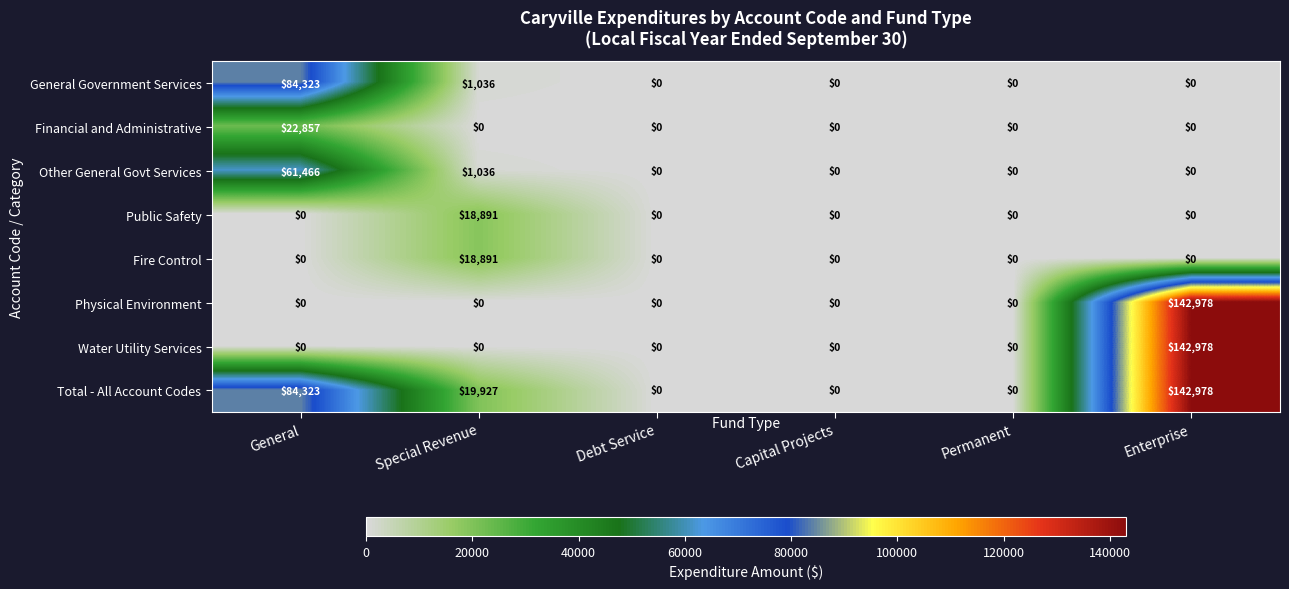

At which category is the sum across all series the highest?

Enterprise